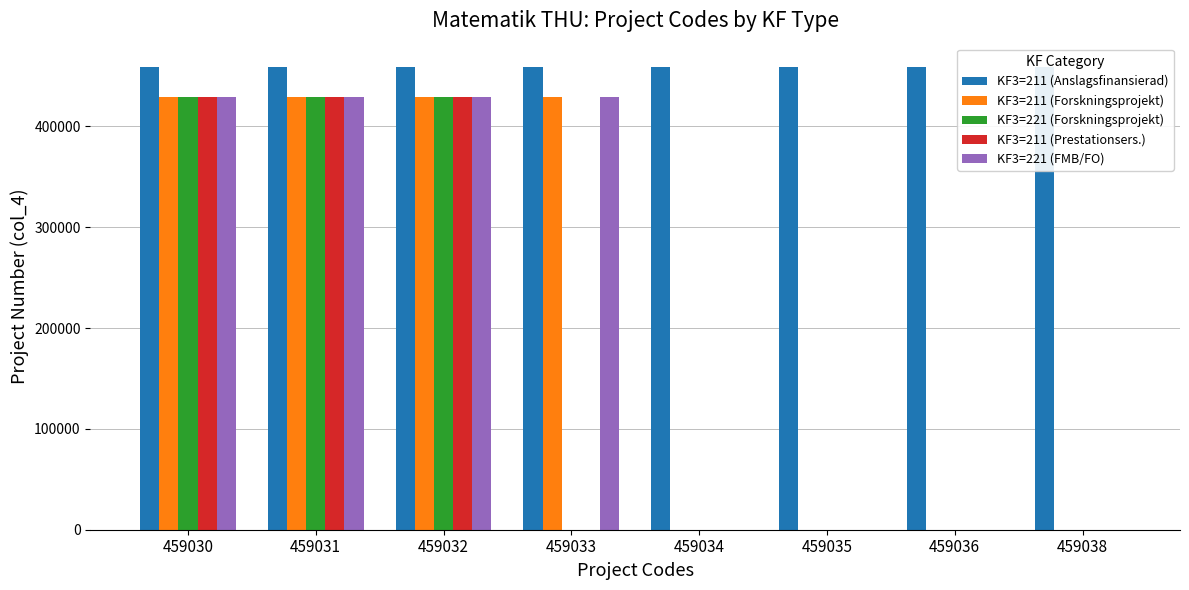

Rank the categories by KF3=211 (Forskningsprojekt) value from highest to lowest.

459033, 459032, 459031, 459030, 459034, 459035, 459036, 459038